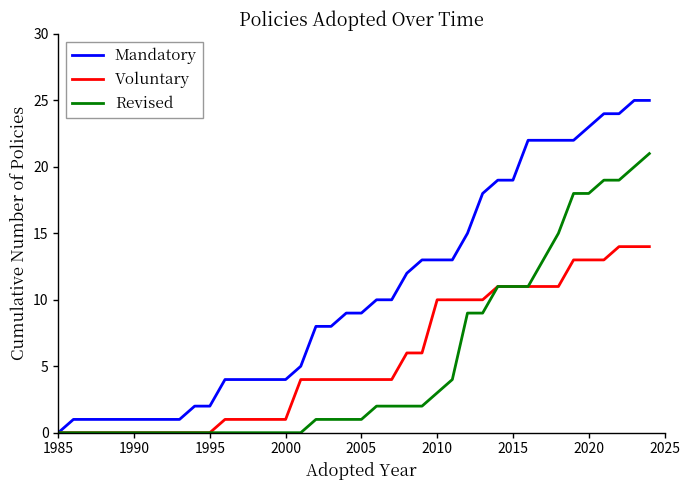

Which series has the largest range (max minus min)?

Mandatory